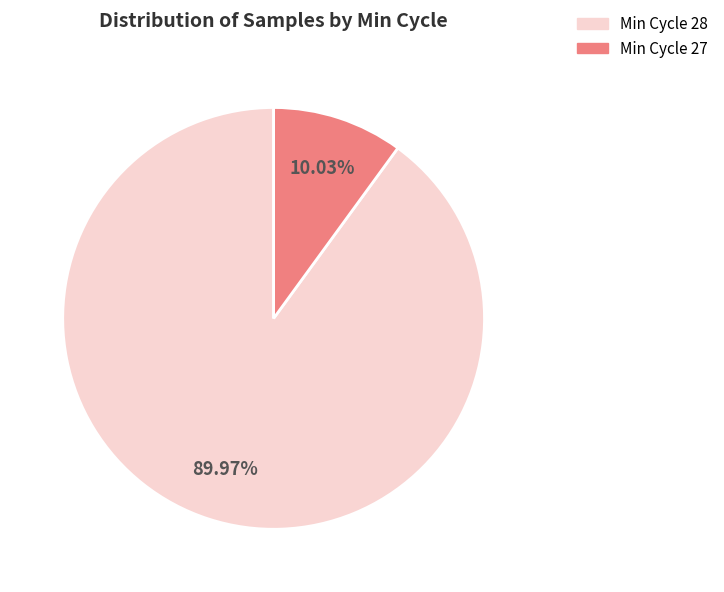

Rank the categories by value from lowest to highest.

Min Cycle 27, Min Cycle 28